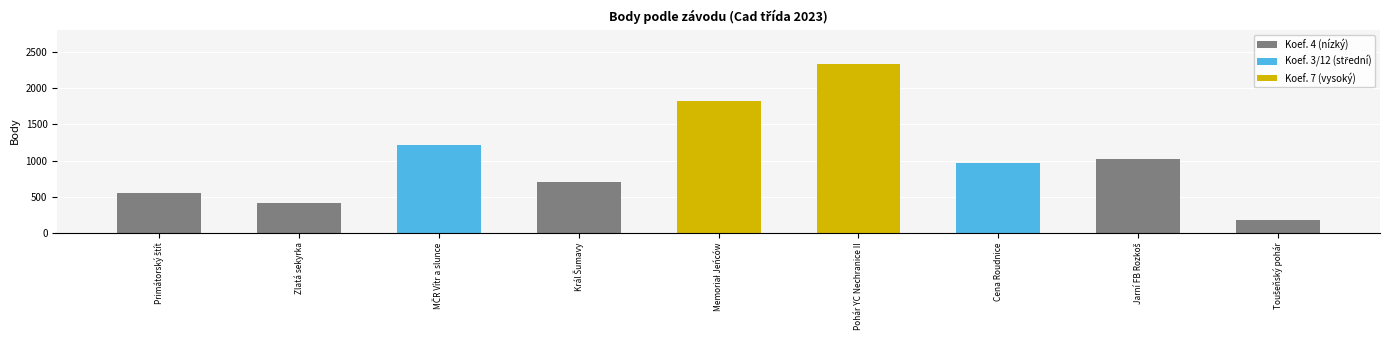

What is the label of the 2nd bar from the left?

Zlatá sekyrka